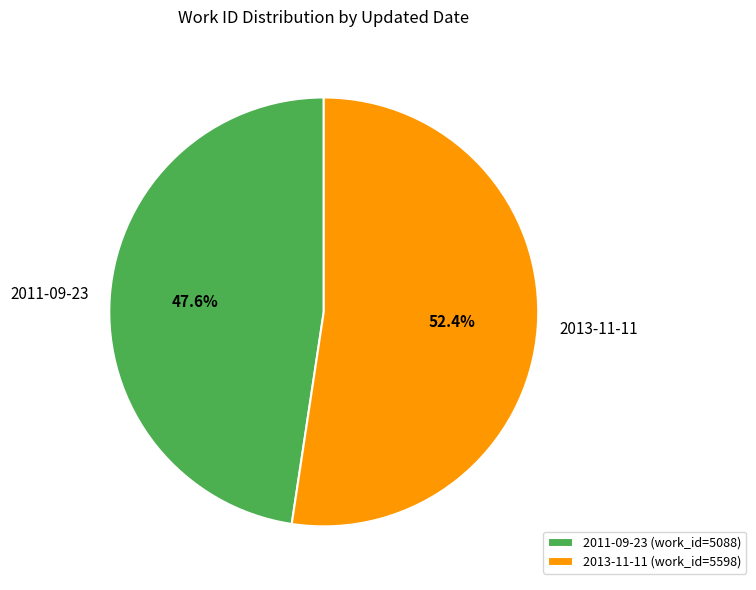

True or false: 2013-11-11 accounts for 64% of the total.

False